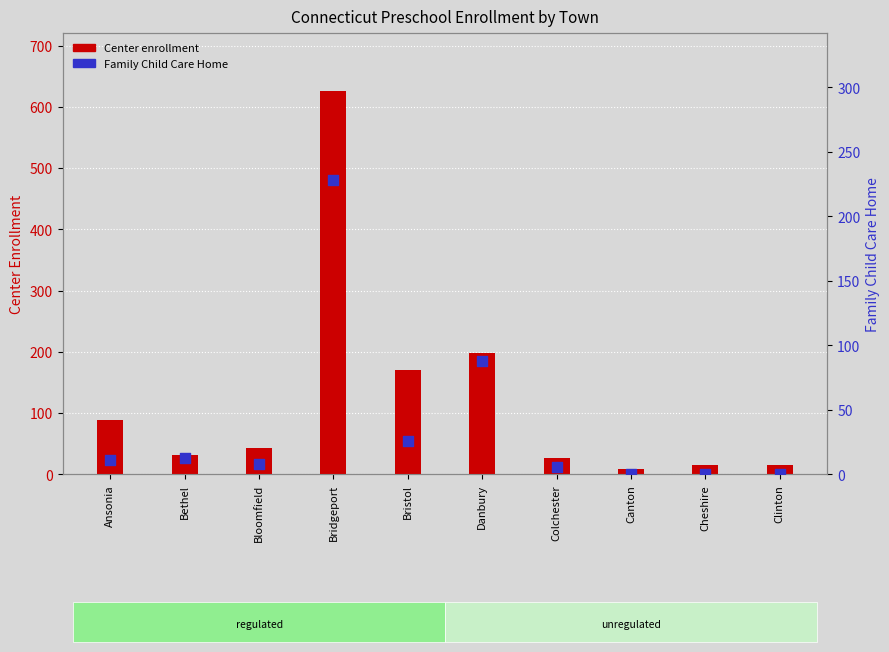

Which series has the largest total across all categories?

Center enrollment